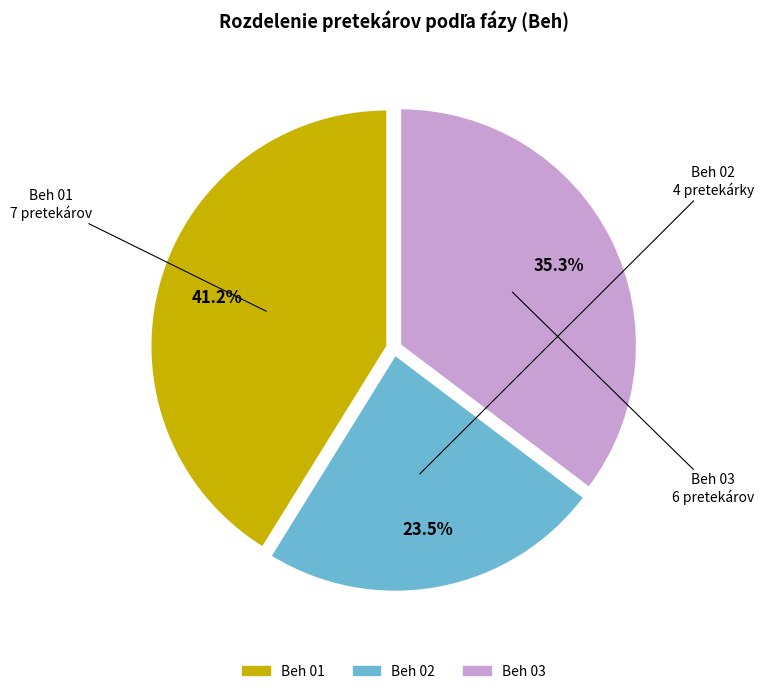

To the nearest percent, what portion does Beh 01 represent?

41%